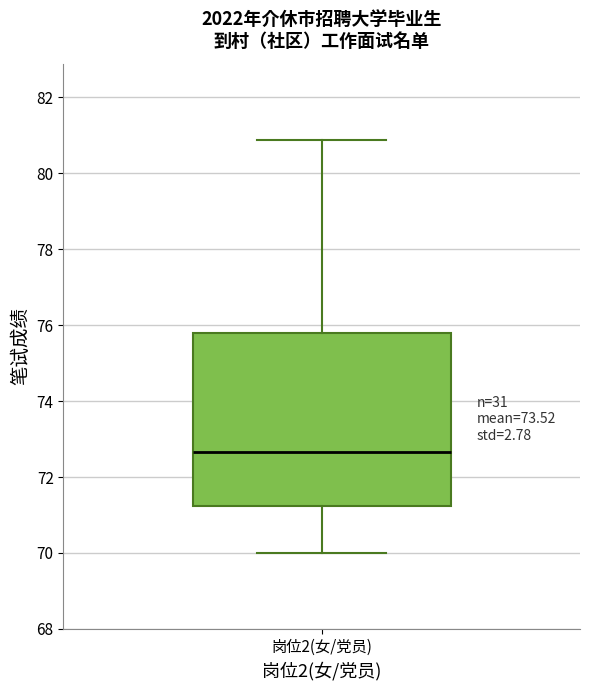

Where is the lower edge of the box for 岗位2(女/党员) on the y-axis? The values are not printed on the chart, so give them approximately, as read against the axis.

71.2